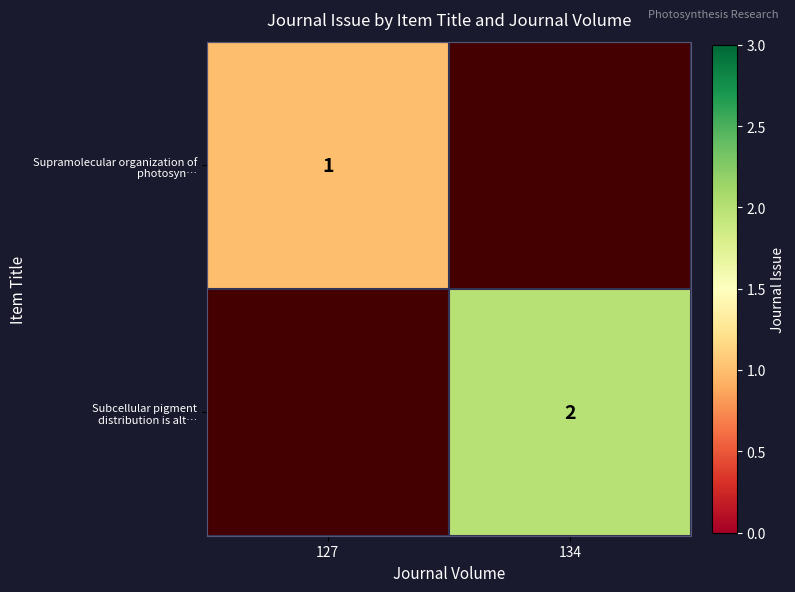

Which label corresponds to the largest value in the chart?

134